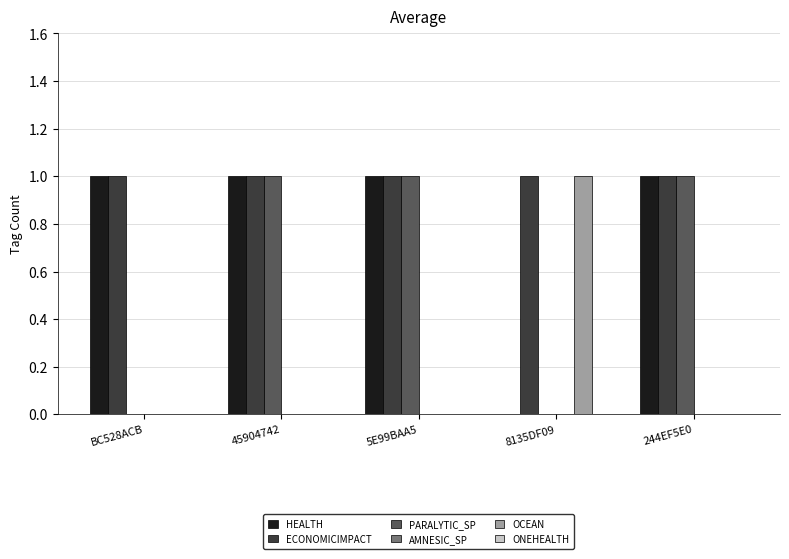

Between BC528ACB and 45904742, which series saw the biggest shift?

PARALYTIC_SP